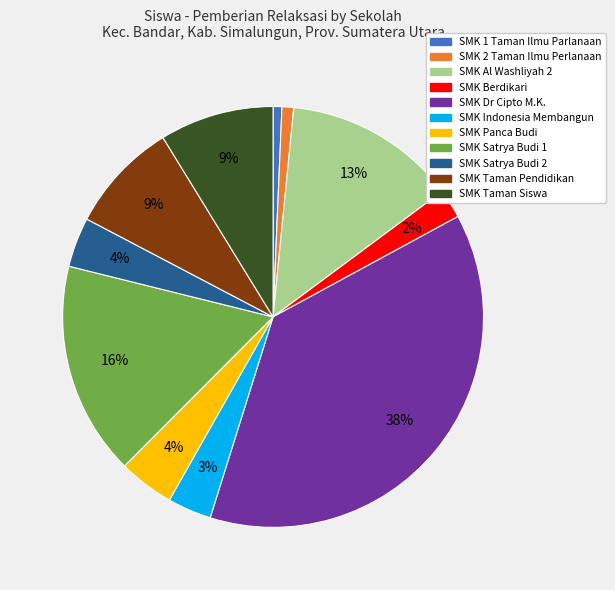

How many segments does this pie chart have?

11